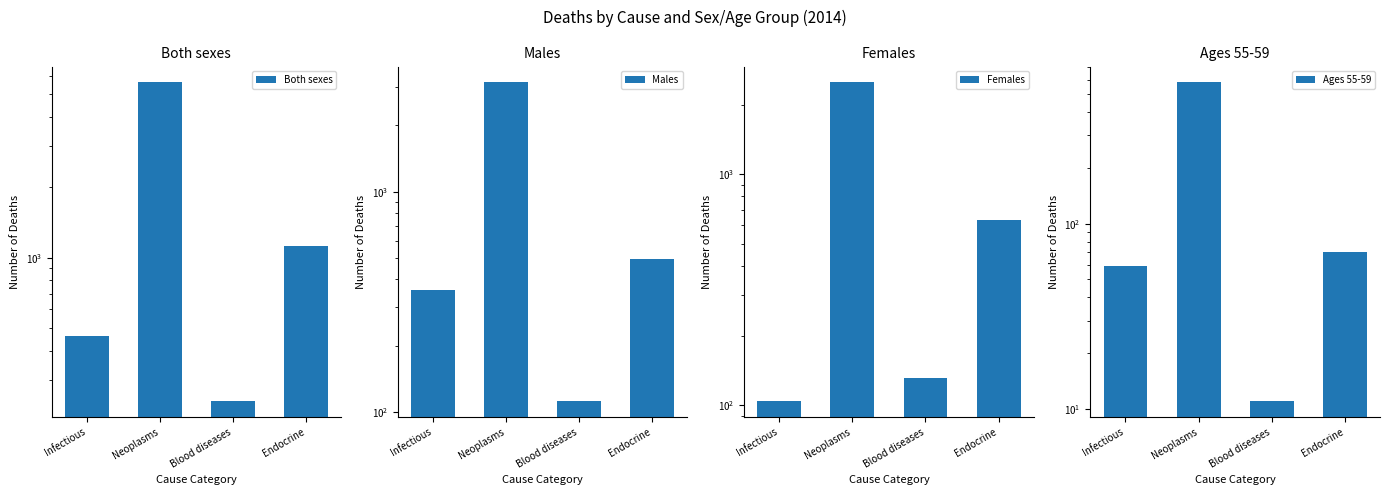

What is the greatest value displayed?

5624